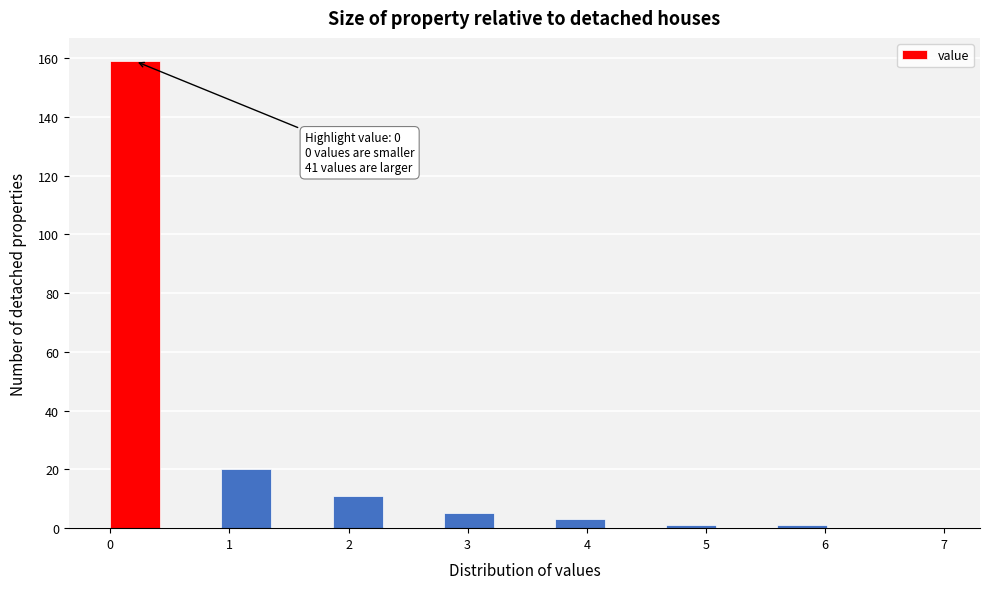

Over which range of the x-axis is the bar tallest?

0.0 to 0.5